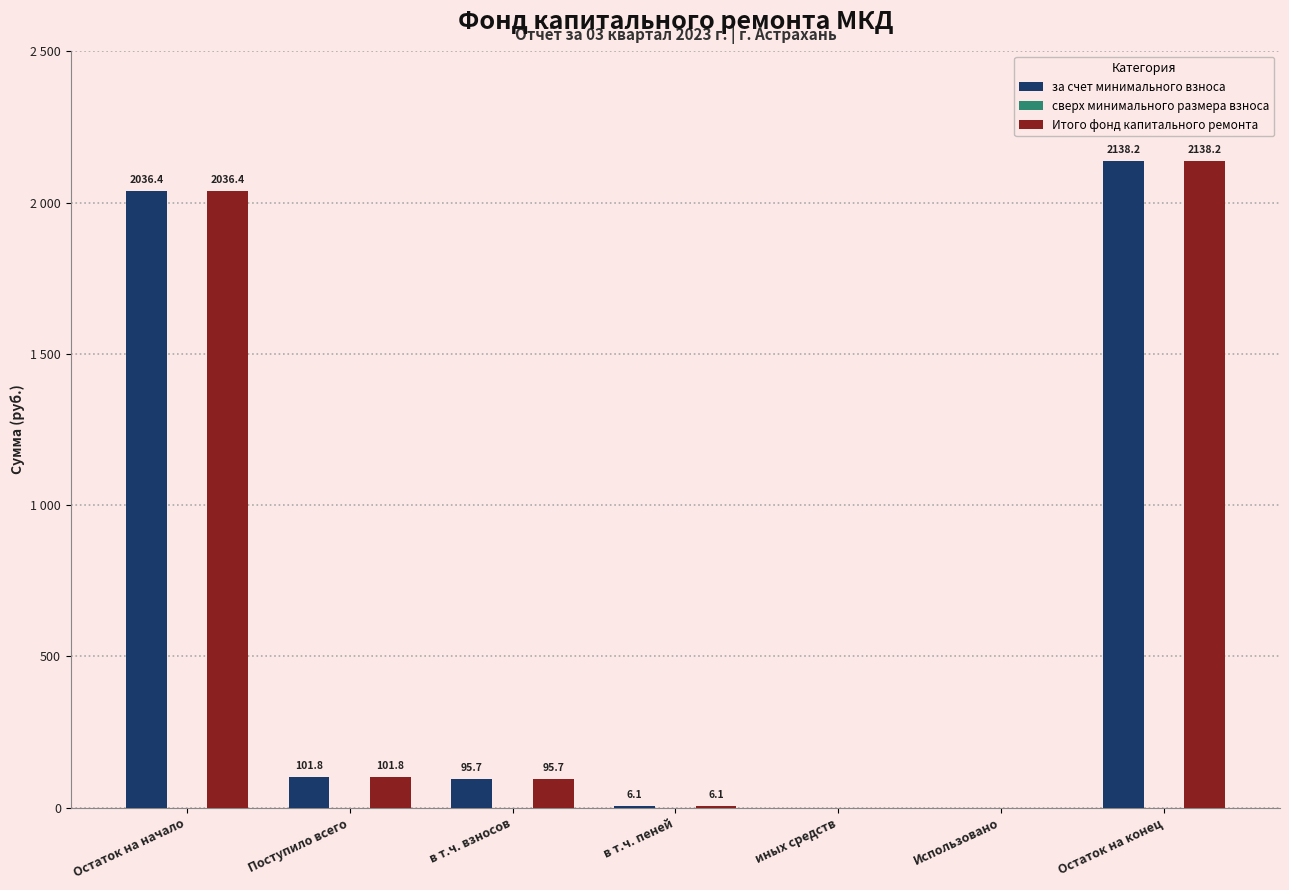

Reading left to right, transcribe all the data shown in this chart.

за счет минимального взноса: 2036.4	101.8	95.7	6.1	0.0	0.0	2138.2
сверх минимального размера взноса: 0.0	0.0	0.0	0.0	0.0	0.0	0.0
Итого фонд капитального ремонта: 2036.4	101.8	95.7	6.1	0.0	0.0	2138.2